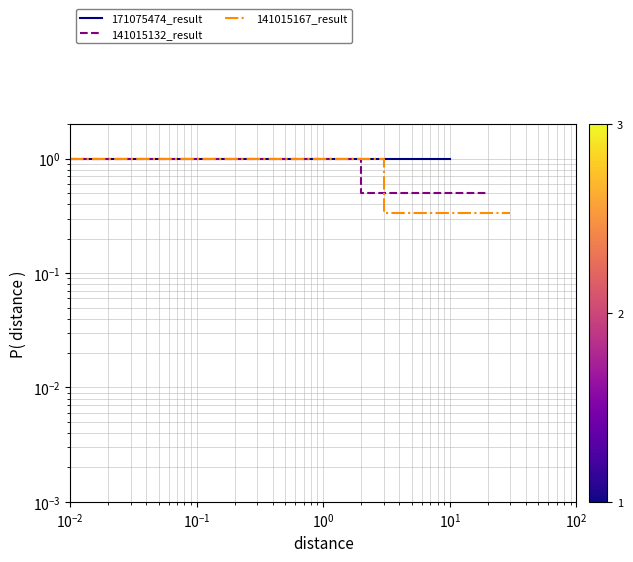

What is the highest value of the 171075474_result series?

1.0